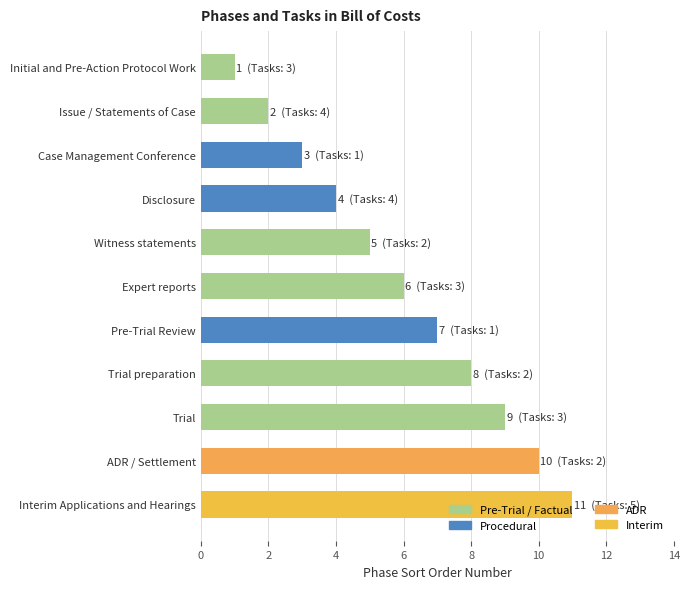

Which category has the highest value across all series?

Interim Applications and Hearings